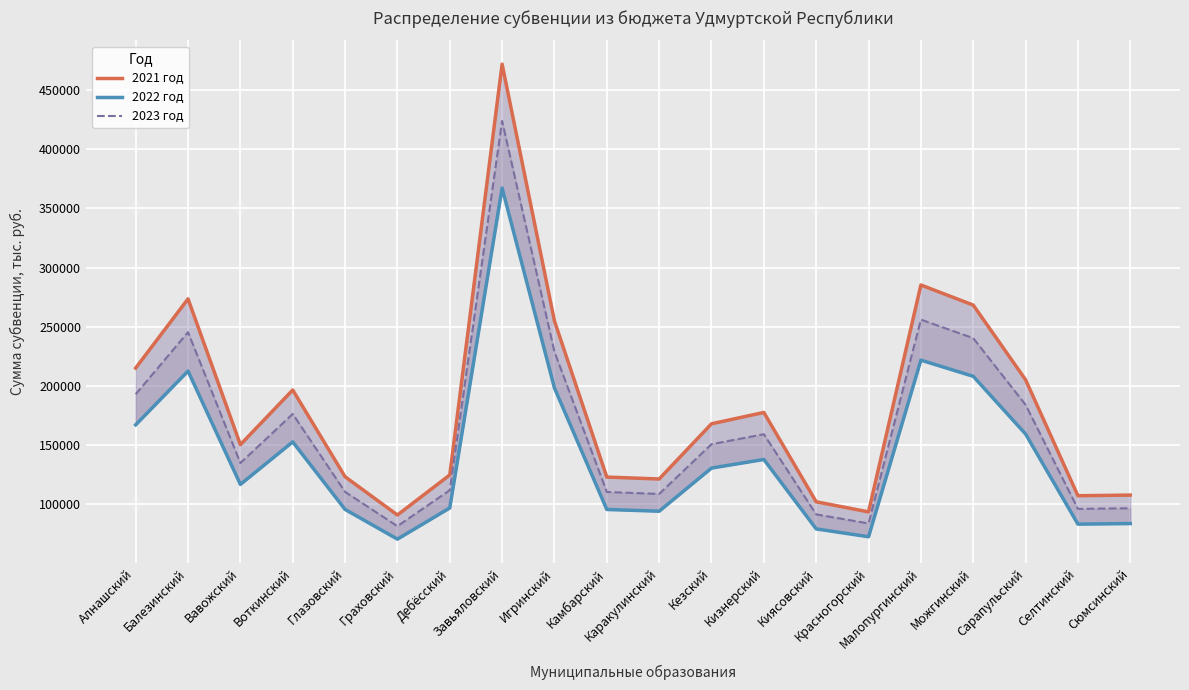

Reading left to right, list all the values displayed in this chart.

2021 год: Алнашский=215212.1	Балезинский=273599.3	Вавожский=150494.7	Воткинский=196663.5	Глазовский=123406.9	Граховский=91110.7	Дебёсский=124929.1	Завьяловский=471763.9	Игринский=254910.4	Камбарский=123138.3	Каракулинский=121510.1	Кезский=168118.0	Кизнерский=177685.5	Киясовский=102269.2	Красногорский=93736.3	Малопургинский=285304.9	Можгинский=268348.0	Сарапульский=205295.2	Селтинский=107373.8	Сюмсинский=107934.3
2022 год: Алнашский=167250.7	Балезинский=212652.9	Вавожский=116927.0	Воткинский=152841.9	Глазовский=95807.7	Граховский=70745.9	Дебёсский=97053.9	Завьяловский=367170.2	Игринский=198335.2	Камбарский=95775.9	Каракулинский=94310.3	Кезский=130728.8	Кизнерский=138000.2	Киясовский=79376.6	Красногорский=72746.4	Малопургинский=221856.3	Можгинский=208216.4	Сарапульский=159485.6	Селтинский=83406.8	Сюмсинский=83861.2
2023 год: Алнашский=193076.1	Балезинский=245484.8	Вавожский=134986.4	Воткинский=176441.5	Глазовский=110616.5	Граховский=81679.2	Дебёсский=112045.4	Завьяловский=423781.9	Игринский=228924.4	Камбарский=110552.5	Каракулинский=108891.5	Кезский=150902.9	Кизнерский=159322.4	Киясовский=91648.9	Красногорский=83994.8	Малопургинский=256092.9	Можгинский=240418.2	Сарапульский=184121.0	Селтинский=96291.6	Сюмсинский=96813.3